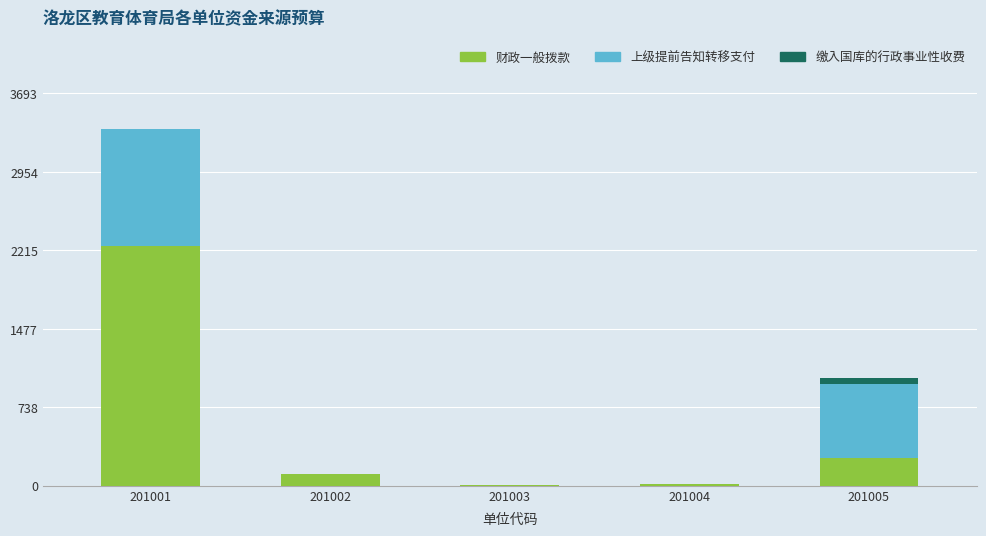

Where is 财政一般拨款 nearest to the value 1131?

201005